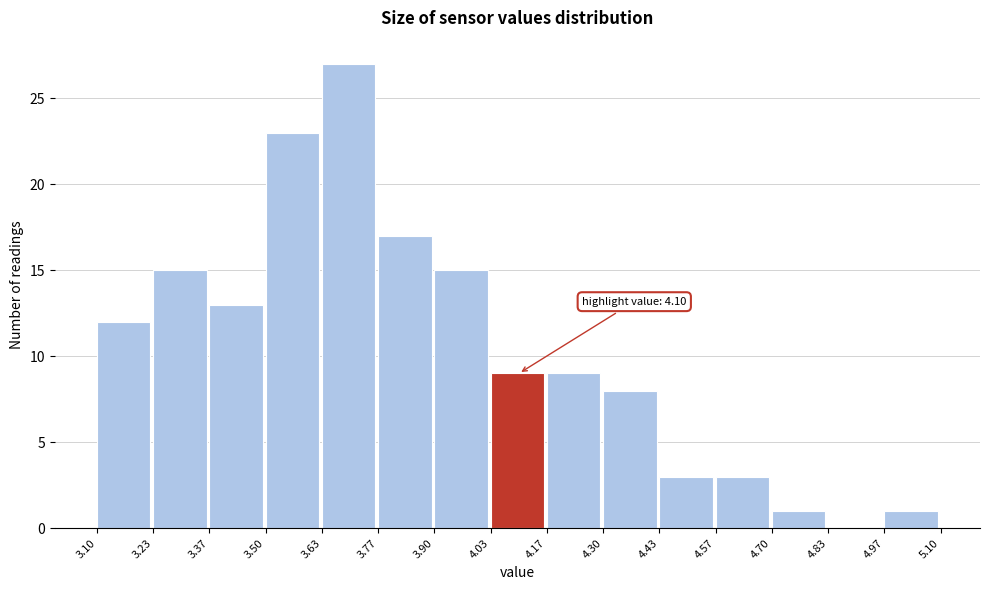

Which range on the x-axis has the tallest bar?

3.63 to 3.77